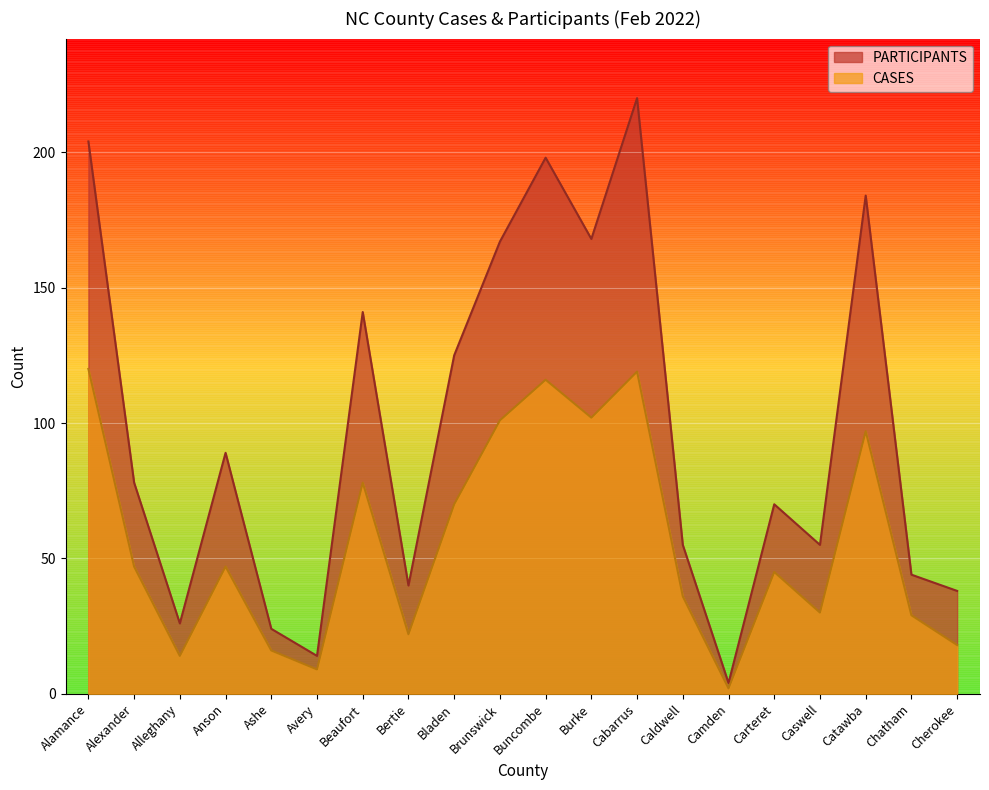

What is the value of the PARTICIPANTS point at the 18th from the left?

184